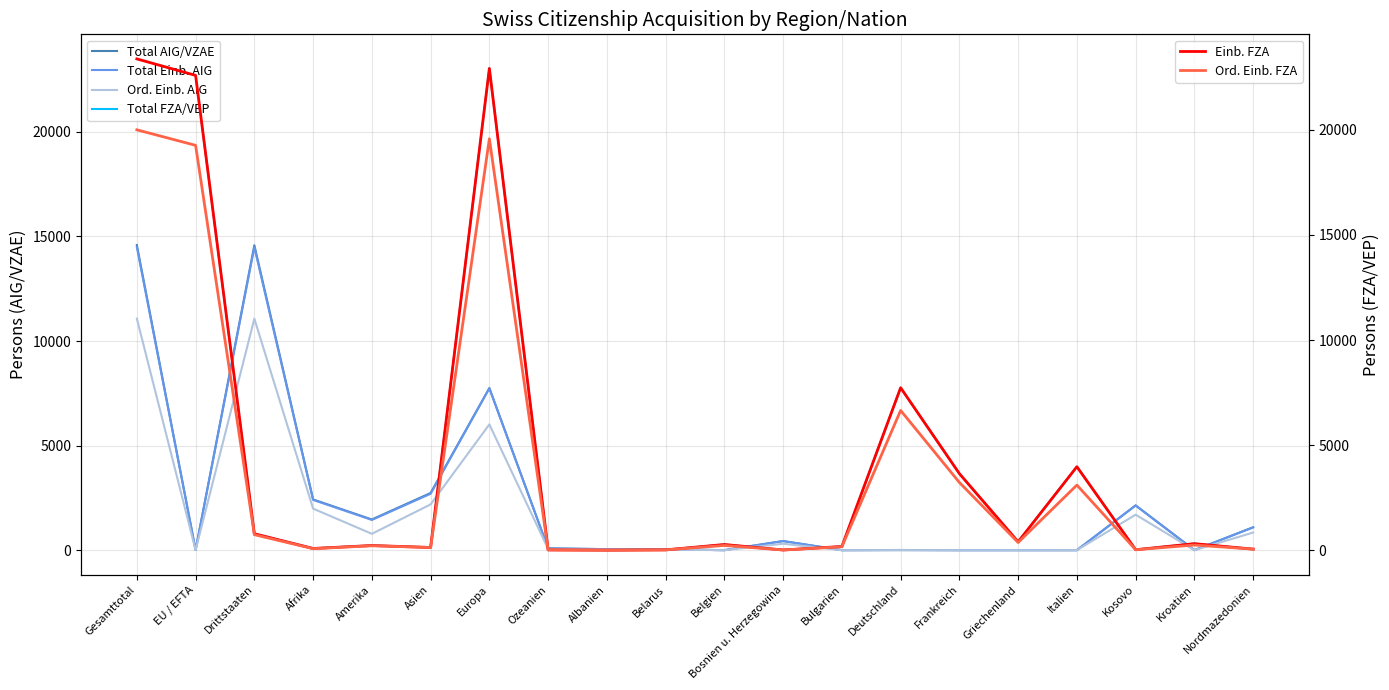

Which has a higher value, Kroatien or Frankreich?

Kroatien